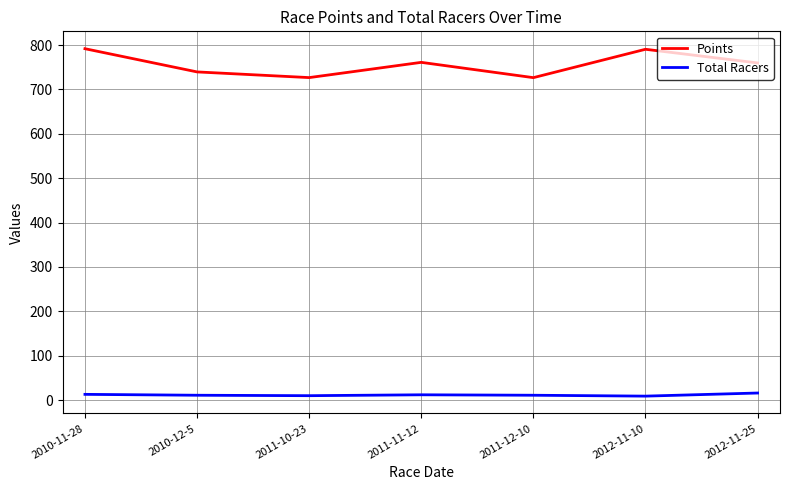

What is the greatest value displayed?

791.7